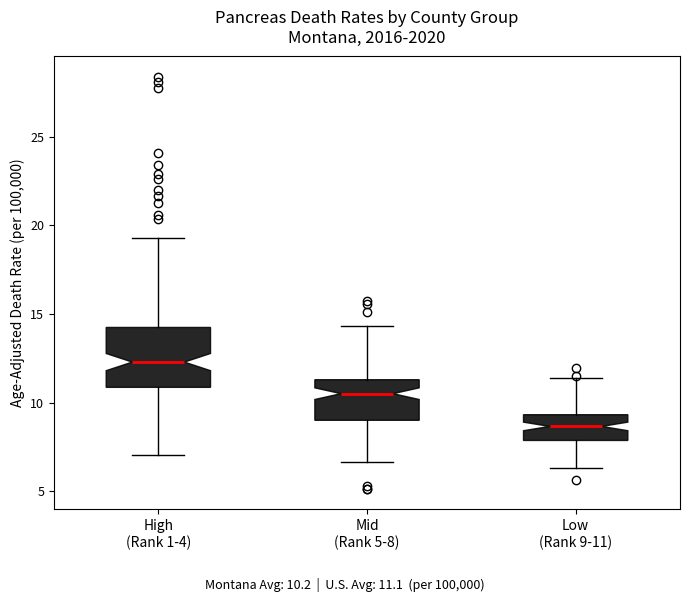

Reading left to right, read every box against the y-axis: the position of its median line, the range the box covers, and the ends of its whiskers. The values are not printed on the chart, so give them approximately, as read against the axis.

High (Rank 1-4): median 12.5, box 11.0 to 14.0, whiskers 7.0 to 19.5
Mid (Rank 5-8): median 10.5, box 9.0 to 11.5, whiskers 6.5 to 14.5
Low (Rank 9-11): median 8.5, box 8.0 to 9.5, whiskers 6.5 to 11.5